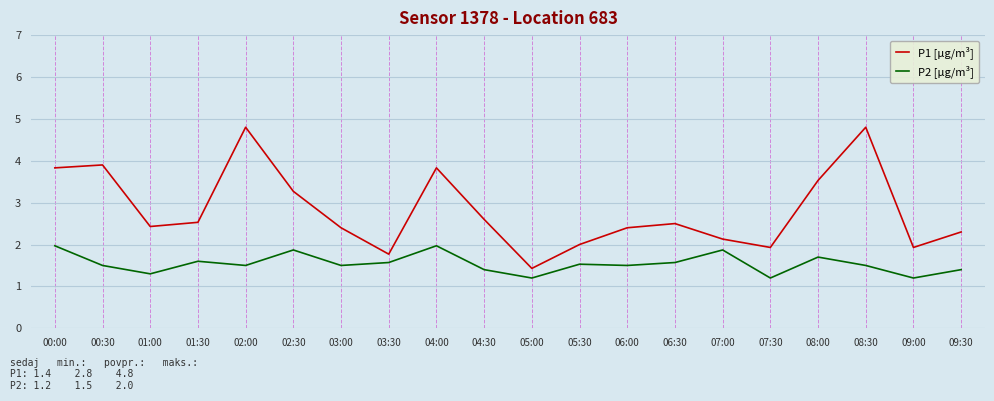

Between 00:30 and 05:00, which series saw the biggest shift?

P1 [µg/m³]